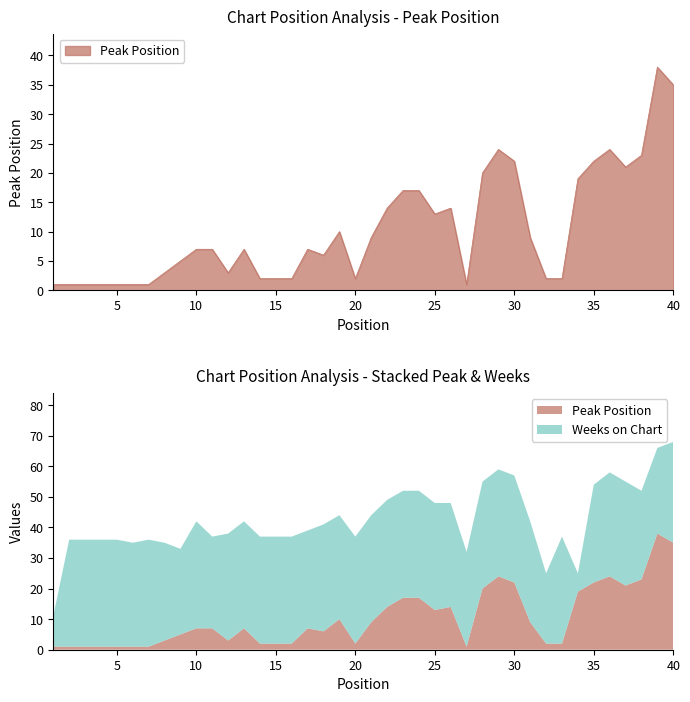

At which label does the data first exceed 7?

19